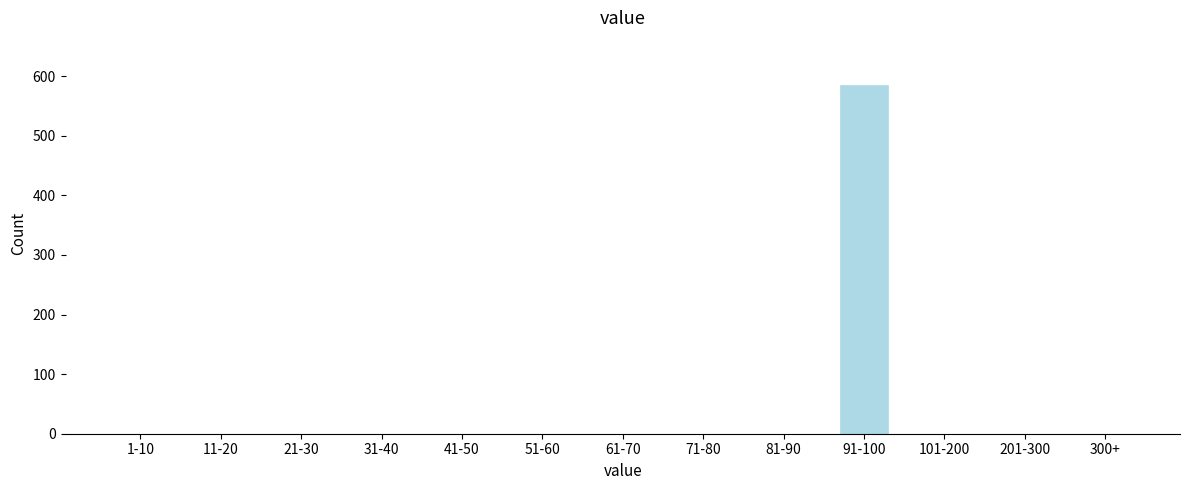

Reading left to right, list all the values displayed in this chart.

1-10=0	11-20=0	21-30=0	31-40=0	41-50=0	51-60=0	61-70=0	71-80=0	81-90=0	91-100=585	101-200=0	201-300=0	300+=0